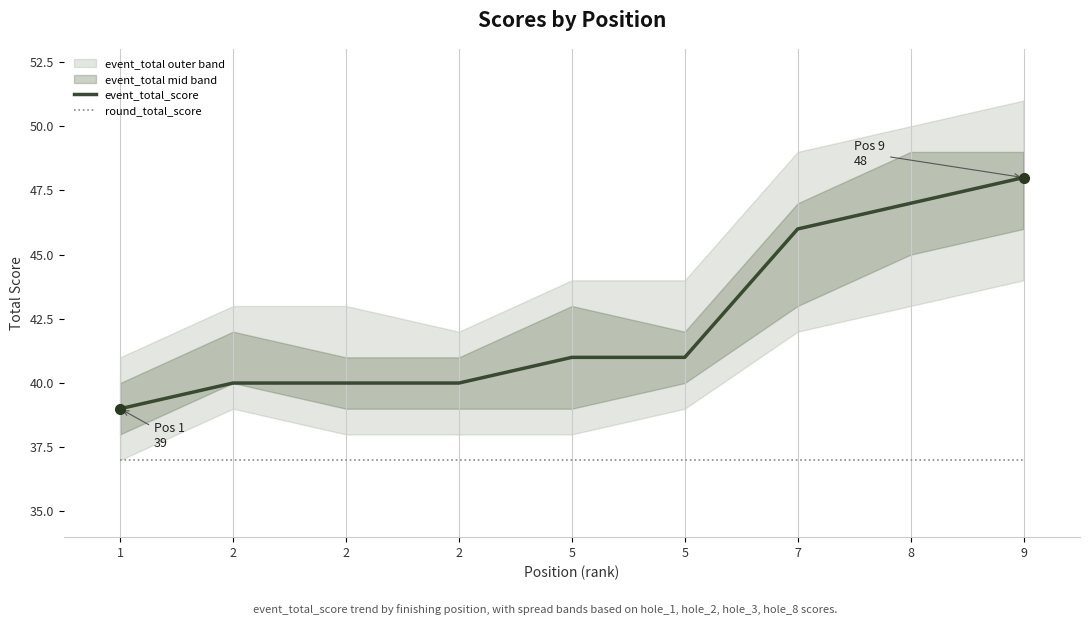

Is this an area chart (filled region under the line)?

No